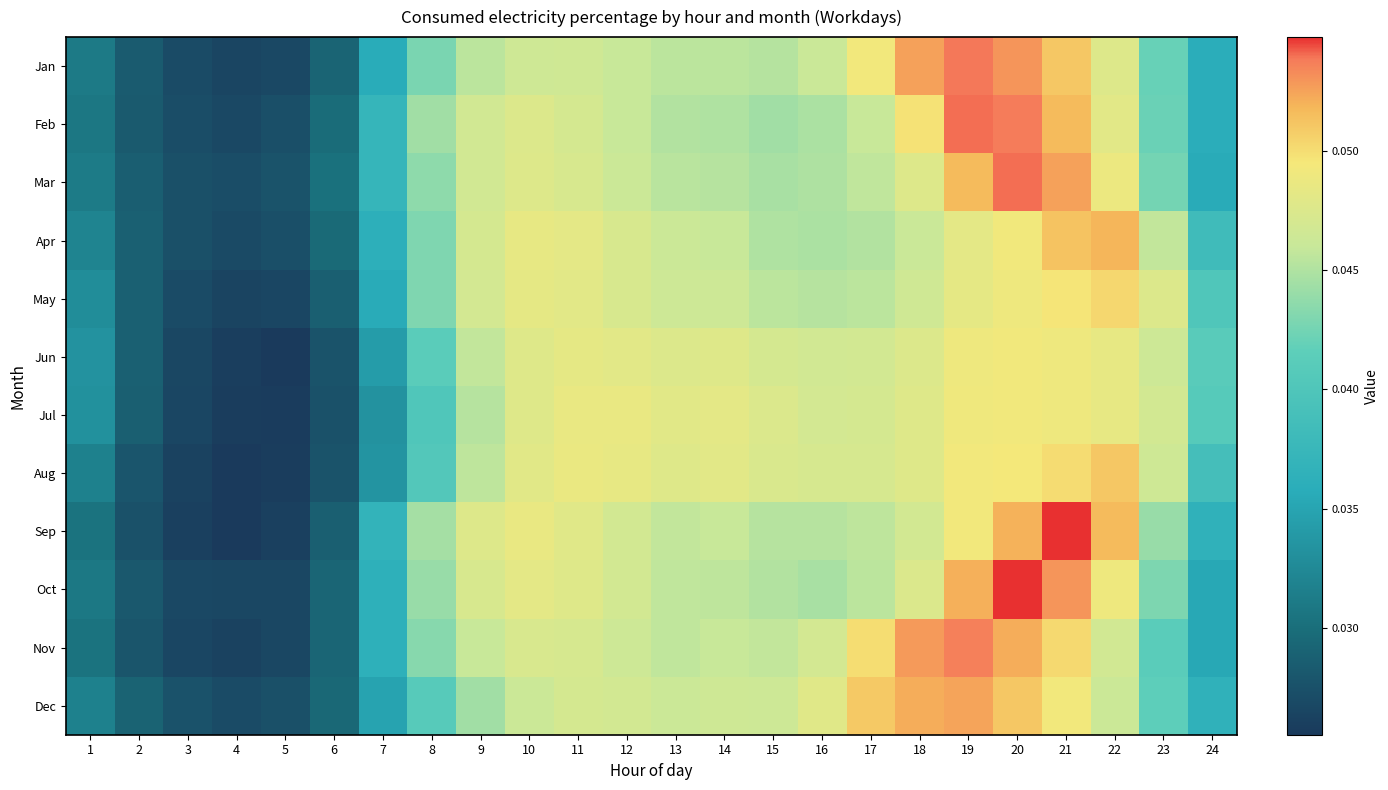

Which has a higher value, 18 or 10?

18